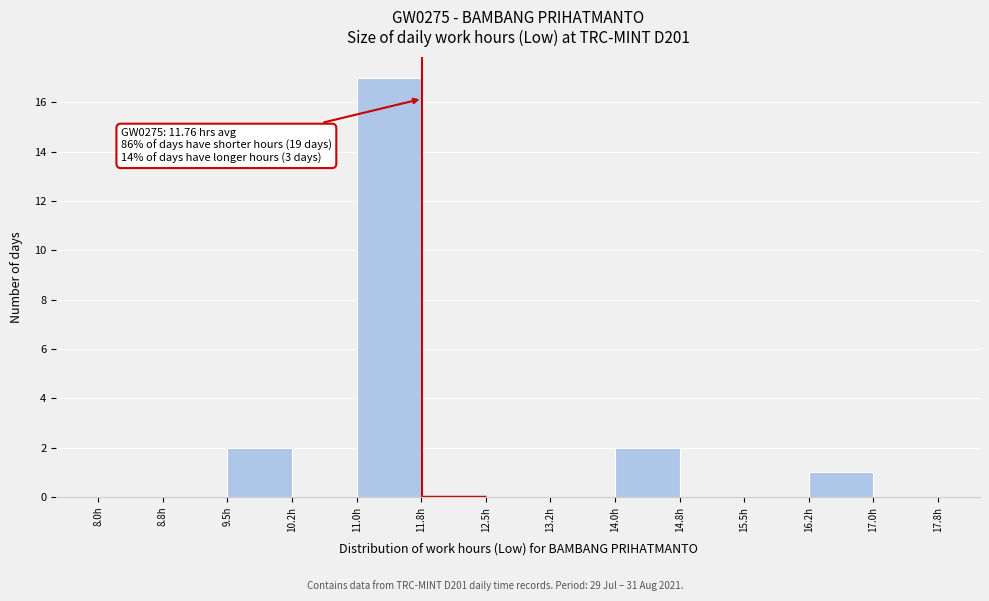

Which range on the x-axis has the tallest bar?

11.00 to 11.75